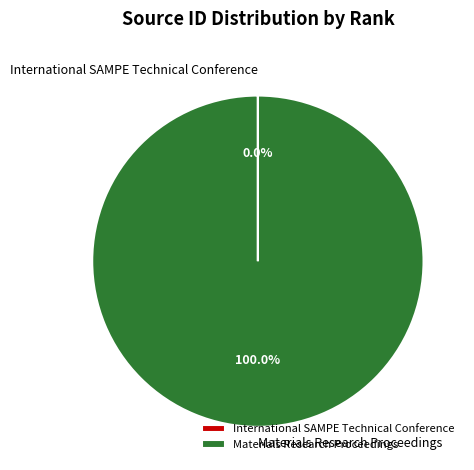

Is there a majority slice in this chart?

Yes